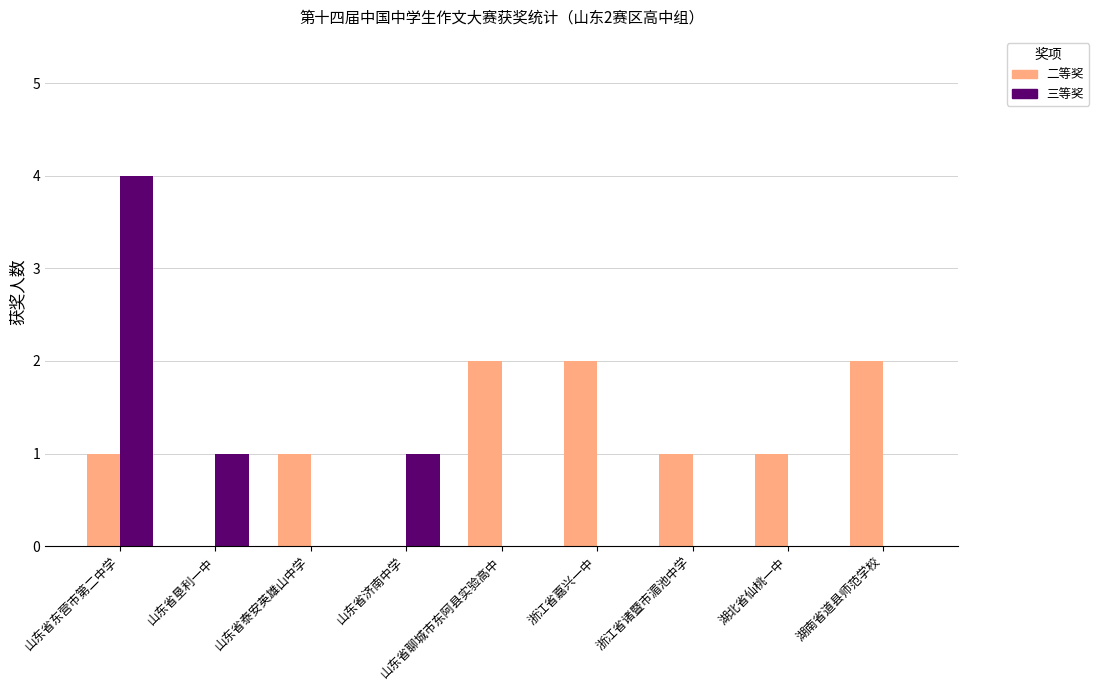

Is it true that 三等奖 equals 1 at 山东省济南中学?

True